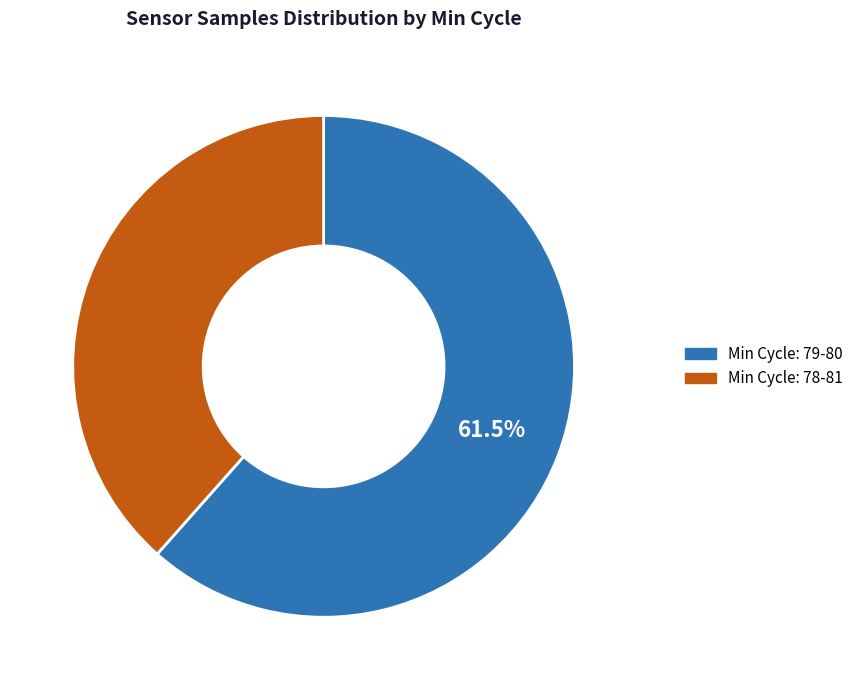

To the nearest percent, what is the average slice percentage?

50%